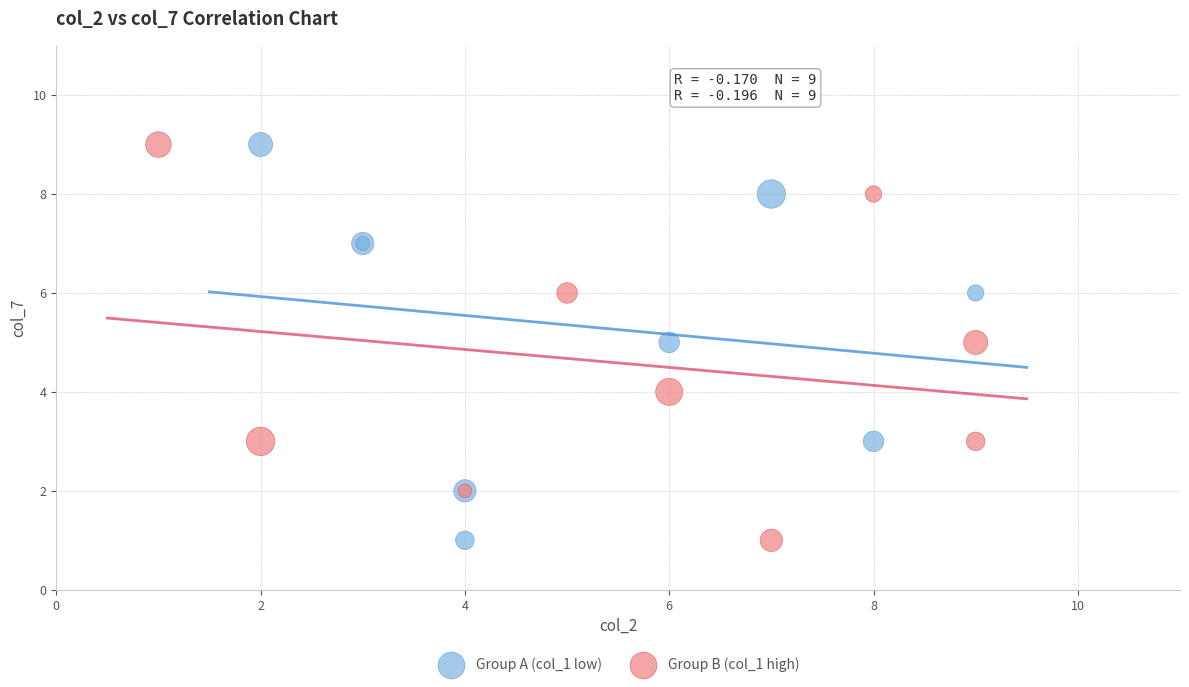

What are all the series names shown in the legend?

Group A (col_1 low), Group B (col_1 high)